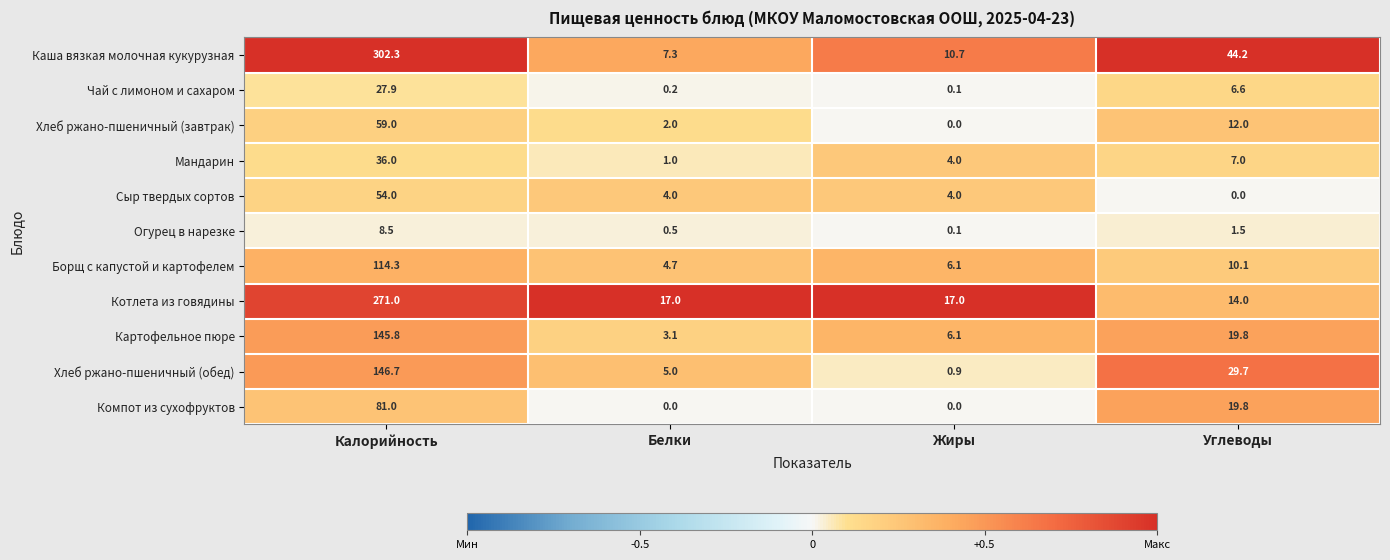

Count the number of data series in this chart.

11